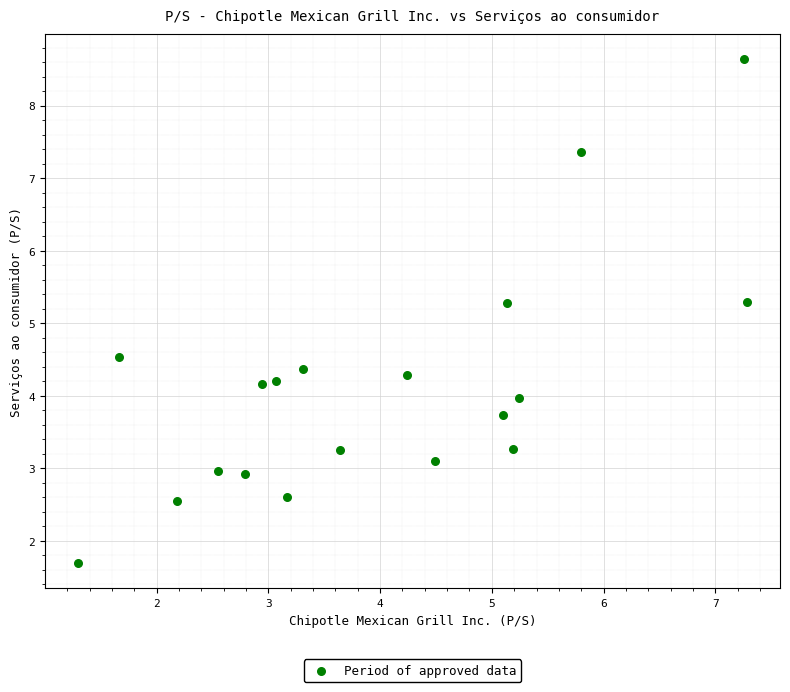

What is the range of X values (max minus min)?

6.0